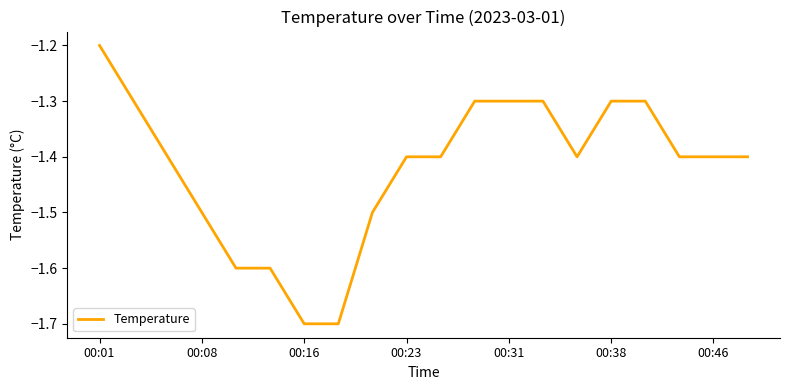

What is the greatest value displayed?

-1.2